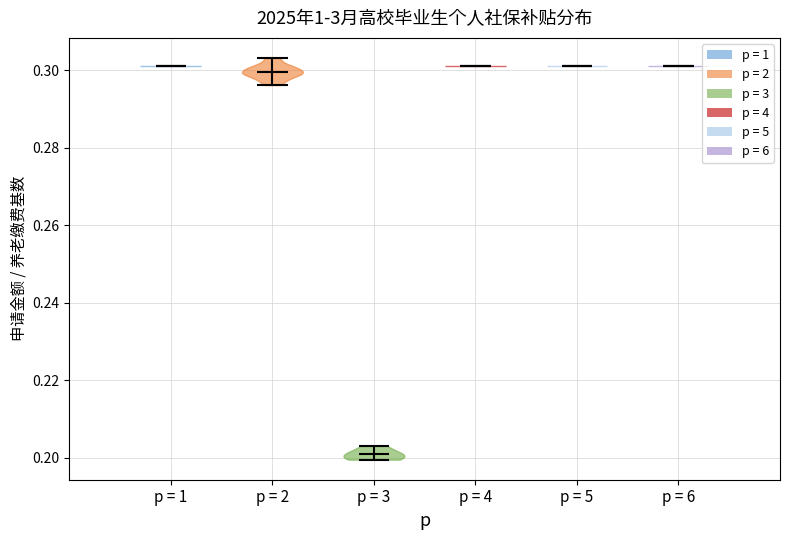

What is the lowest point the violin for p = 5 reaches on the y-axis? The values are not printed on the chart, so give them approximately, as read against the axis.

0.300